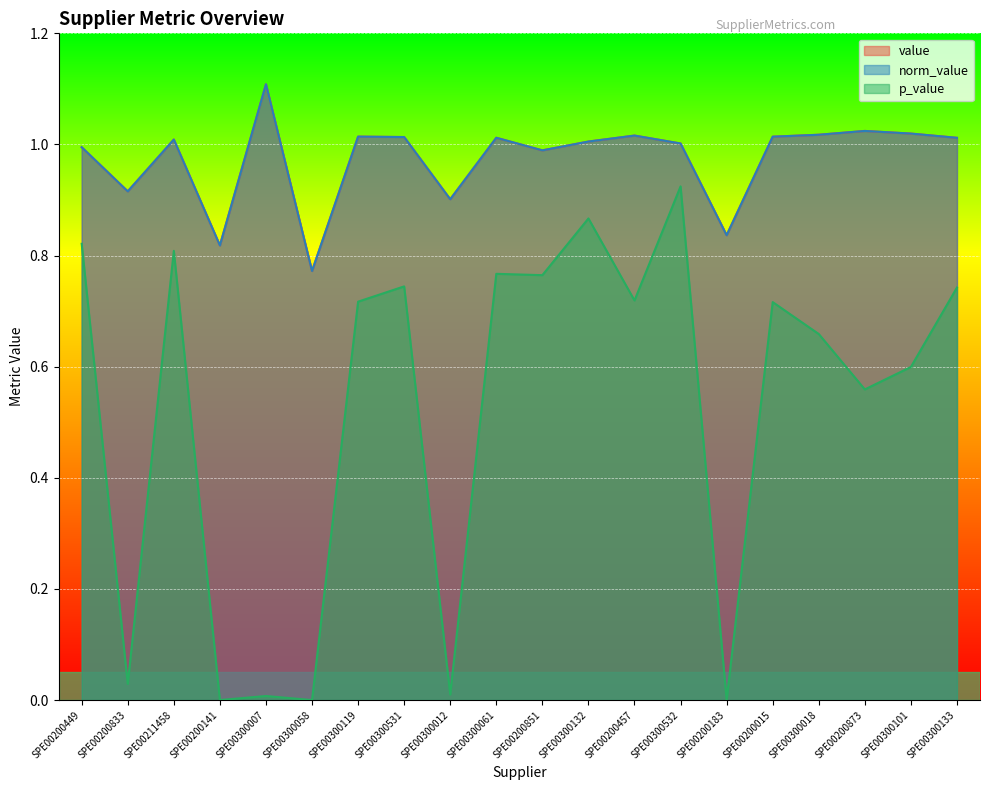

At how many categories does at least one series exceed 0?

20